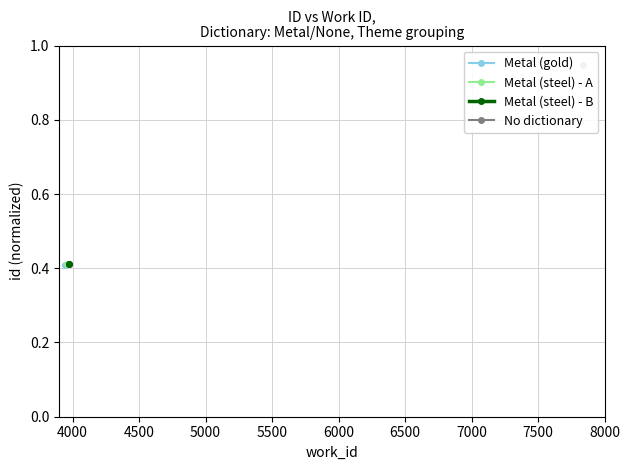

What is the sum of all values?

0.8